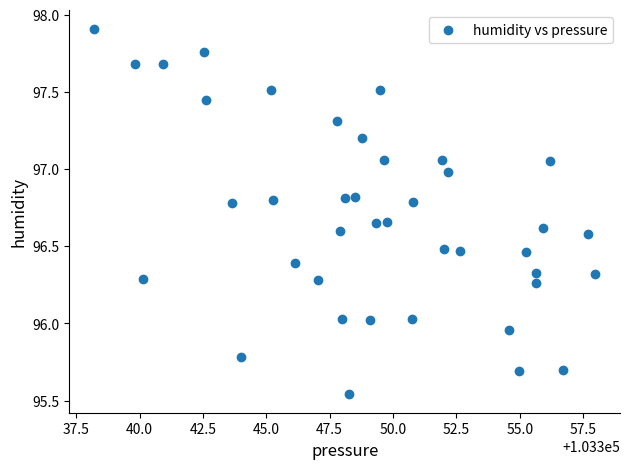

What is the range of X values (max minus min)?

19.8